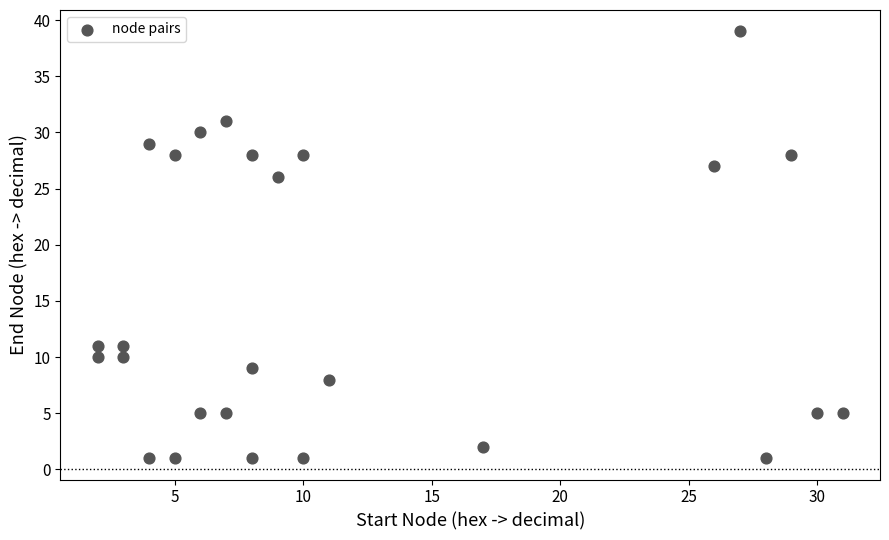

What is the range of Y values (max minus min)?

38